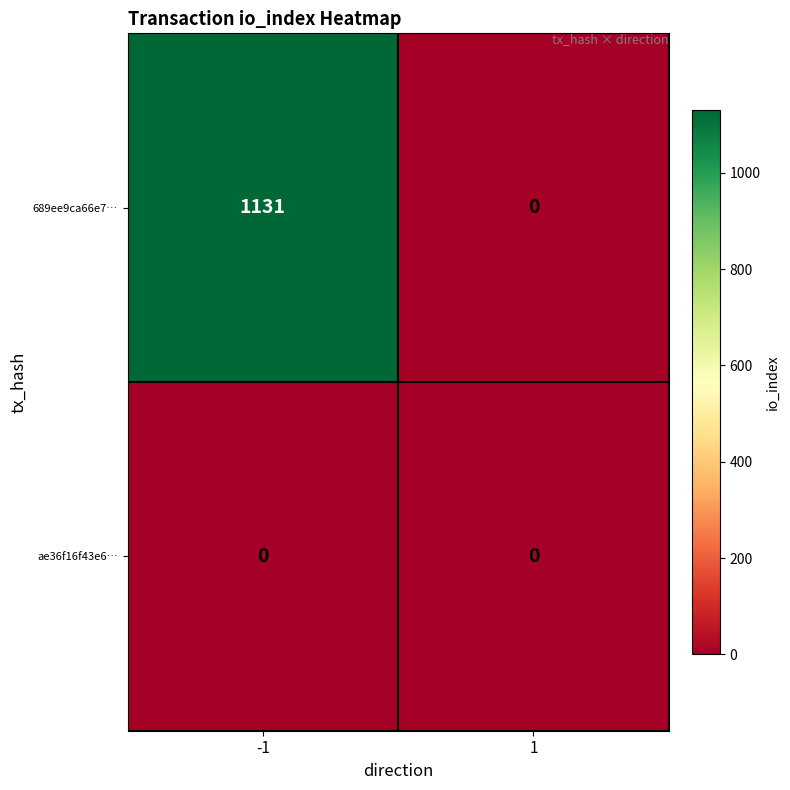

Rank the series at -1 from lowest to highest value.

ae36f16f43e6…, 689ee9ca66e7…